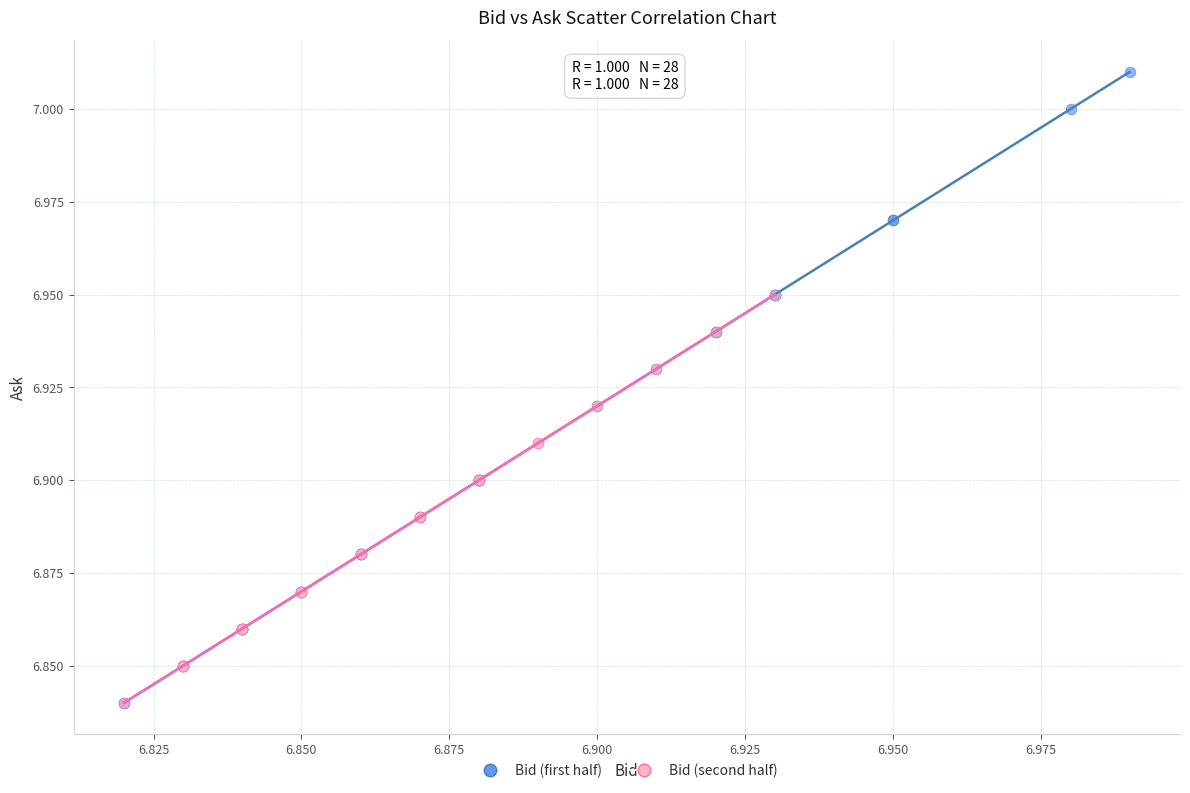

Which series contains the highest Y value?

Bid (first half)